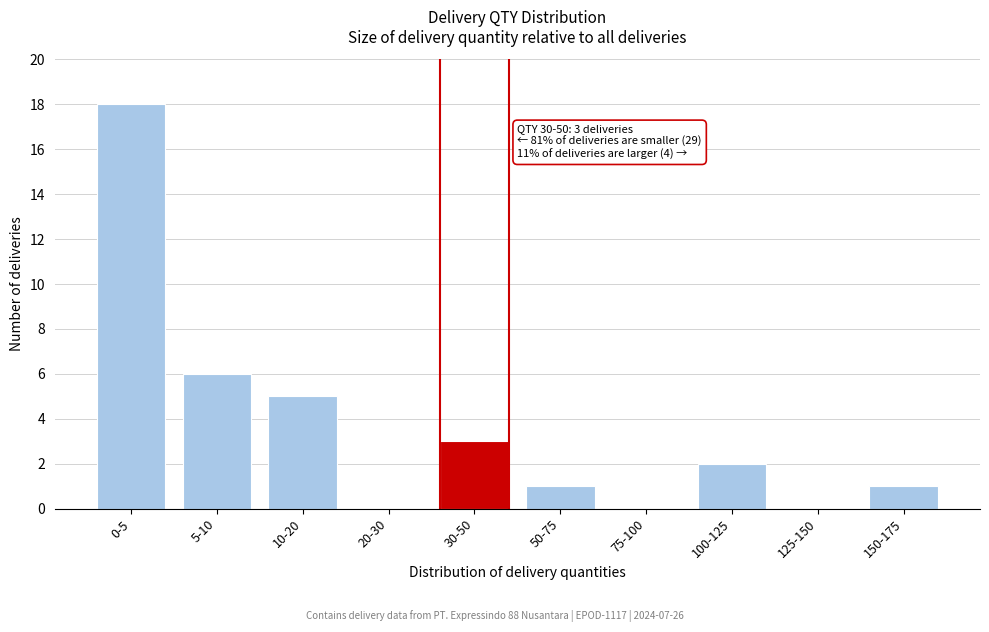

Reading left to right, what are all the values shown in this chart?

0-5=18	5-10=6	10-20=5	20-30=0	30-50=3	50-75=1	75-100=0	100-125=2	125-150=0	150-175=1